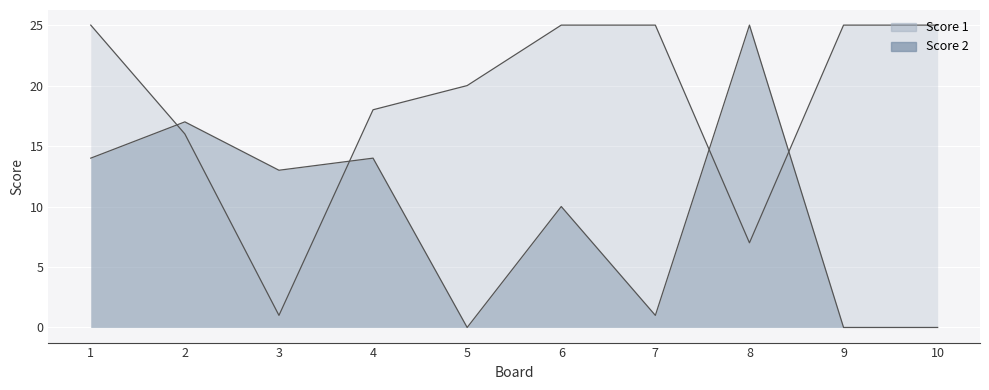

What is the difference between the maximum and second lowest values in the Score 2 series?

25